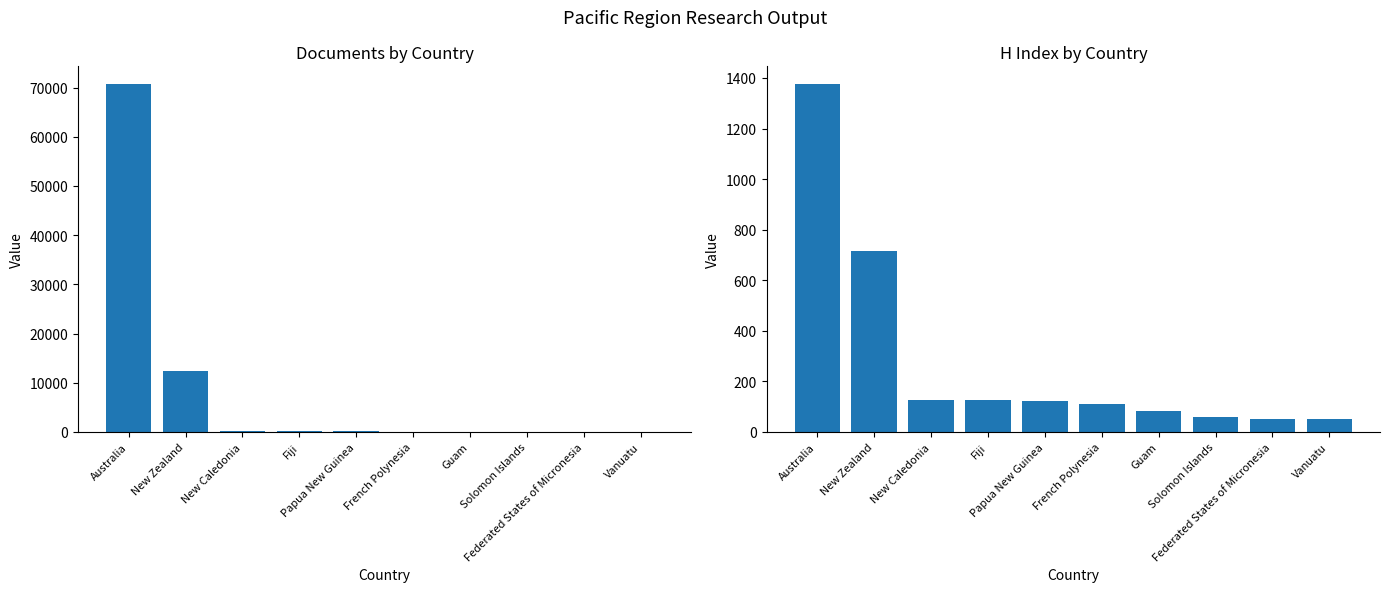

The value of Documents at Fiji is 151. True or false?

True